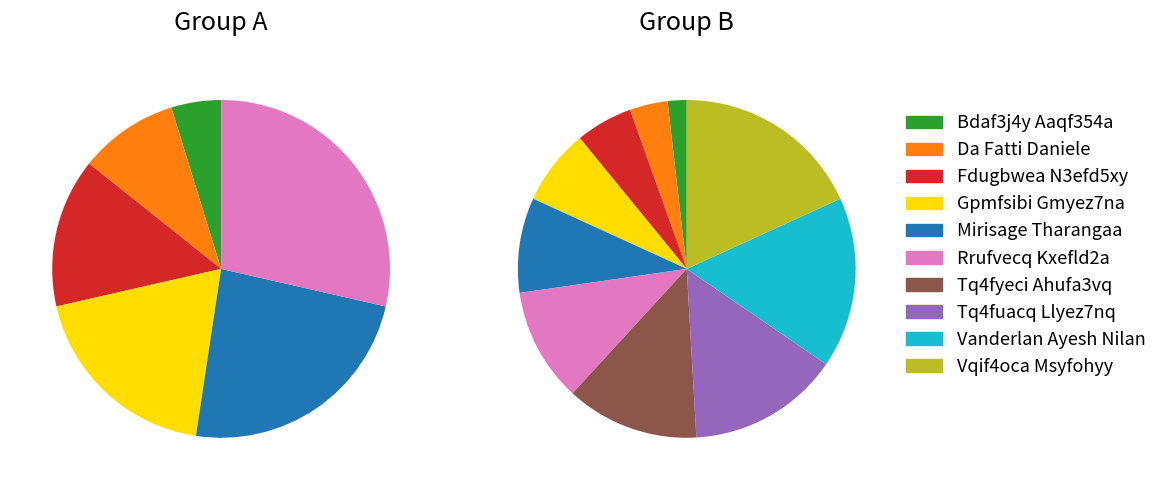

Which category has the smallest portion of the pie?

Bdaf3j4y Aaqf354a